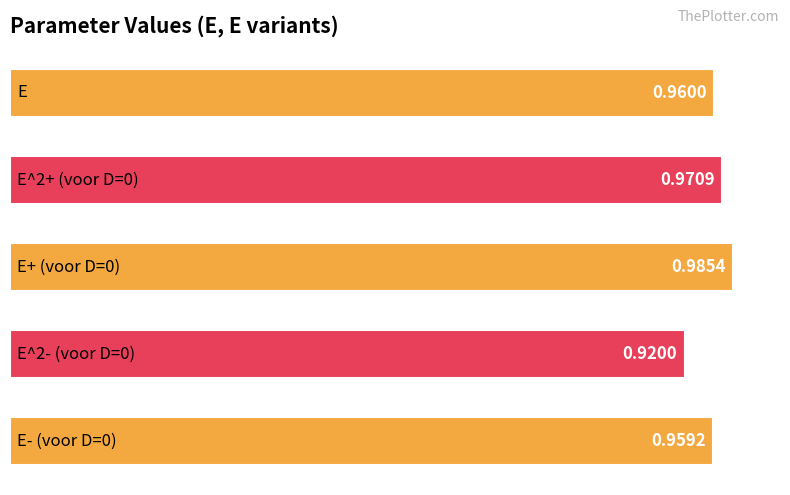

Does the chart contain stacked bars?

No